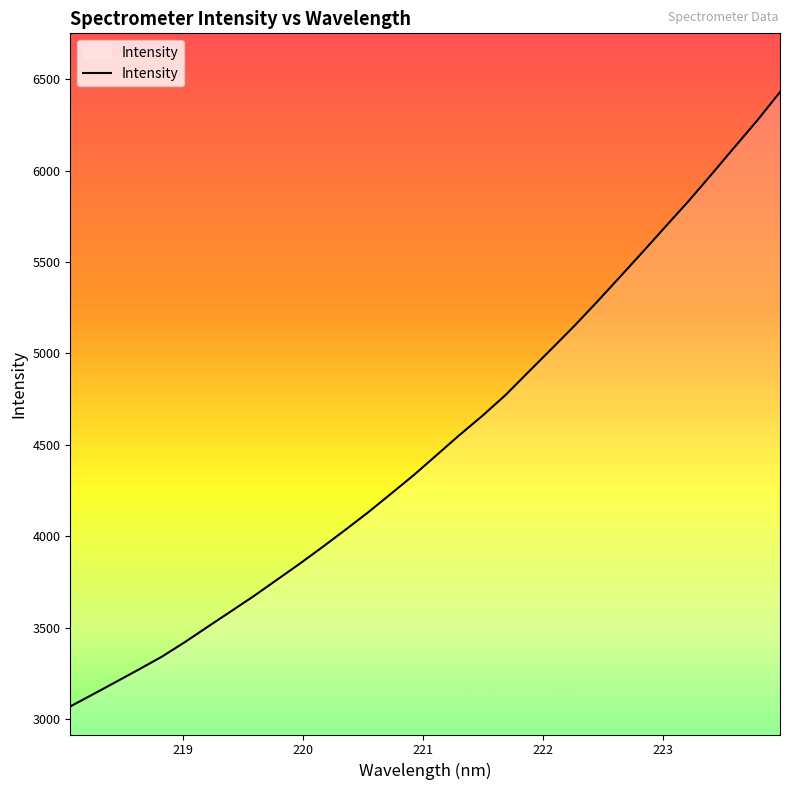

How many values exceed 4444?

16